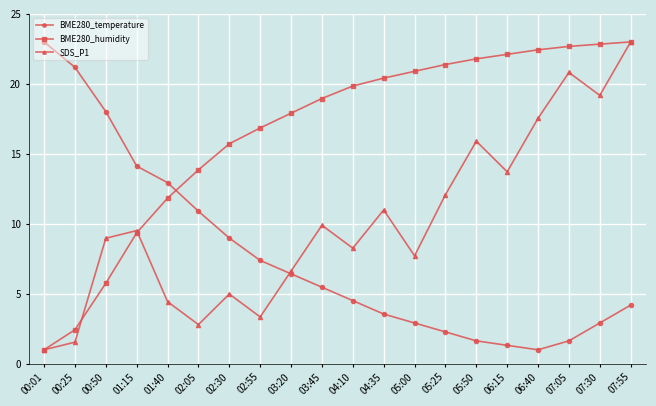

Does the chart display data point markers on the line(s)?

Yes